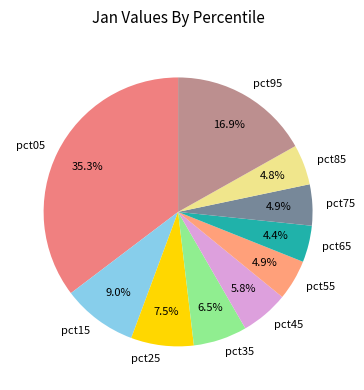

What percentage is the pct15 slice, to the nearest percent?

9%